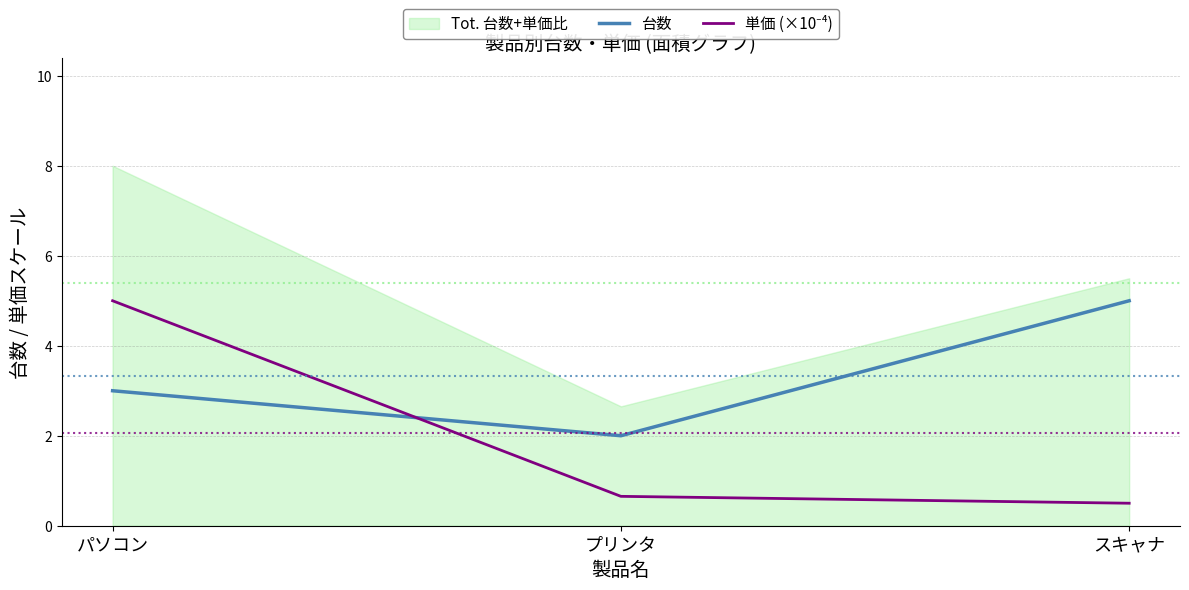

Reading left to right, transcribe all the data shown in this chart.

台数: 3.0	2.0	5.0
単価 (×10⁻⁴): 5.0	0.7	0.5